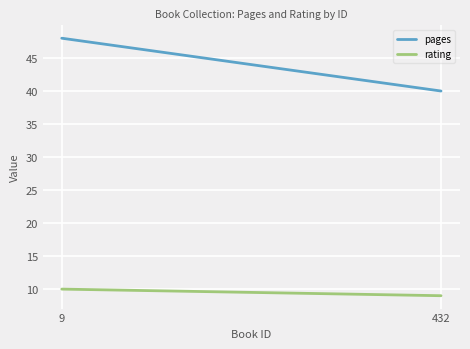

What is the maximum value for rating?

10